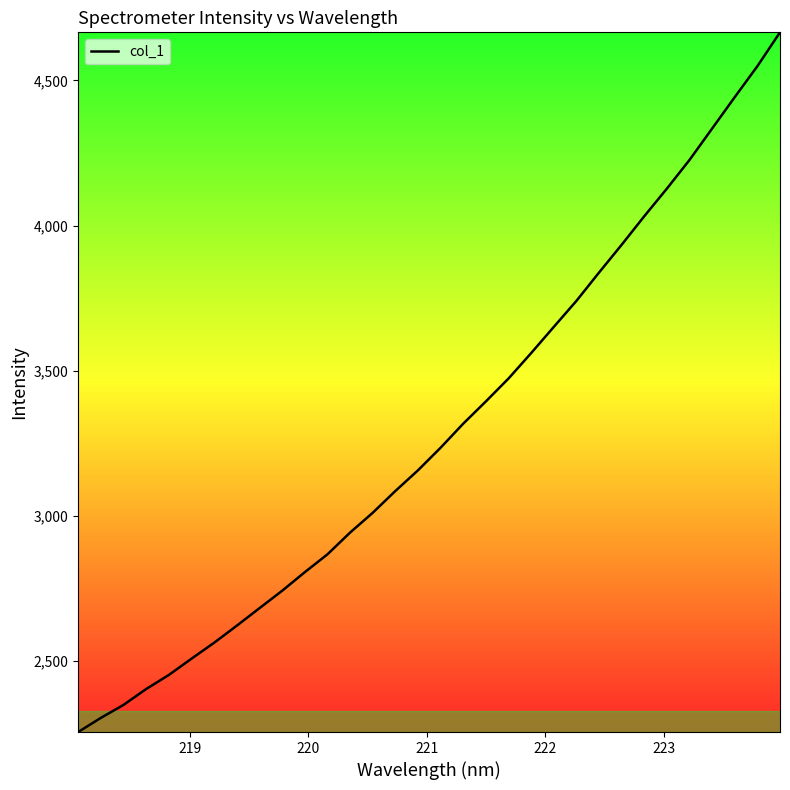

How many values exceed 3235?

16